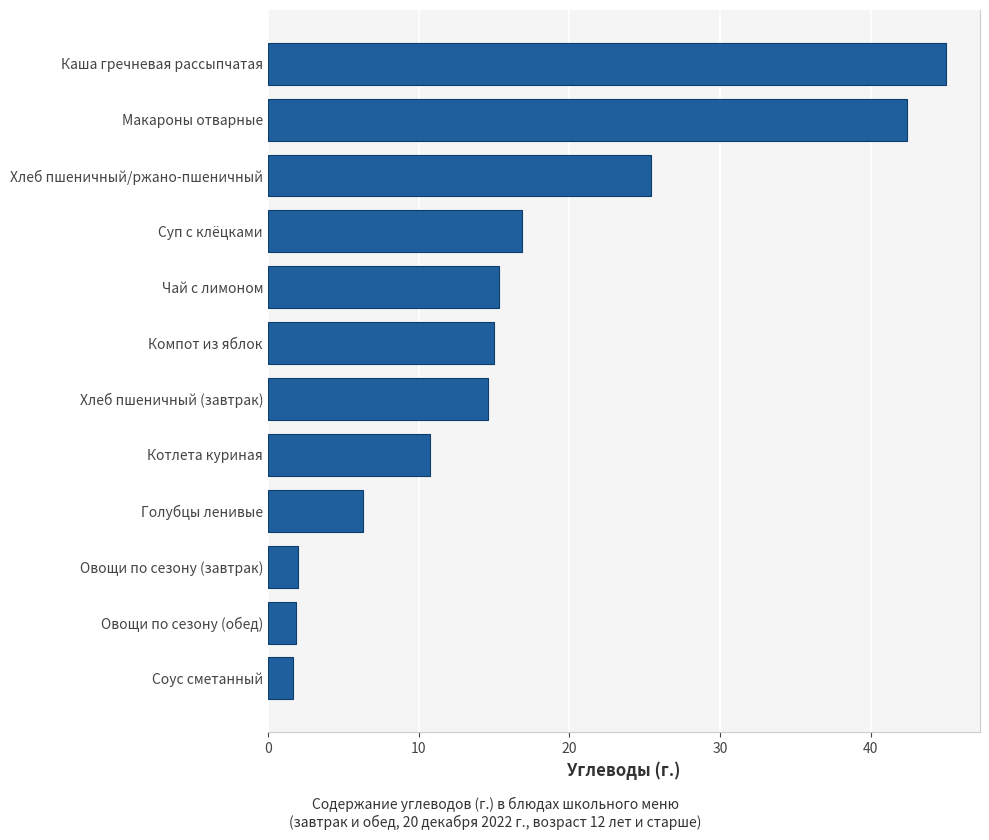

What is the greatest value displayed?

45.0